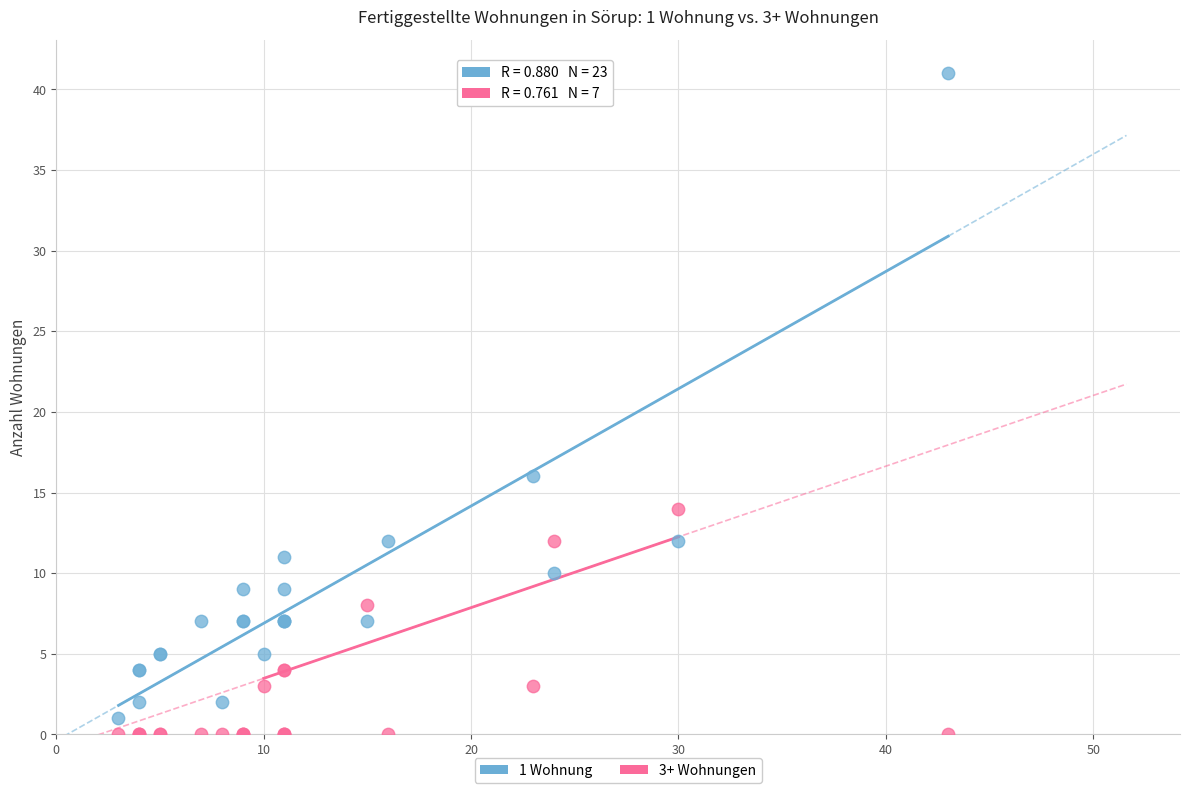

Across all series, what Y value is closest to 20?

16